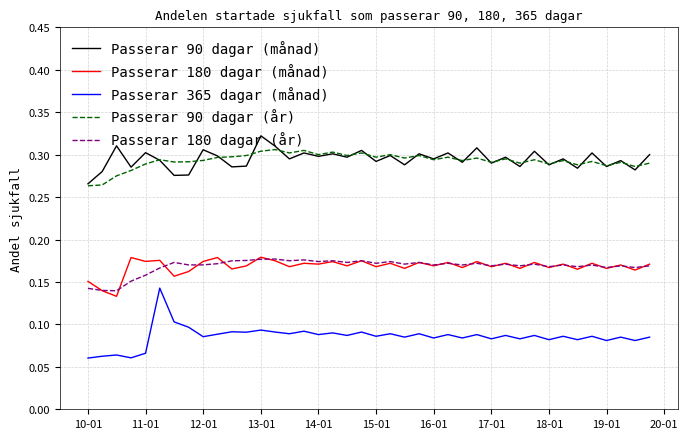

True or false: Passerar 90 dagar (månad) and Passerar 180 dagar (år) cross at least once.

False